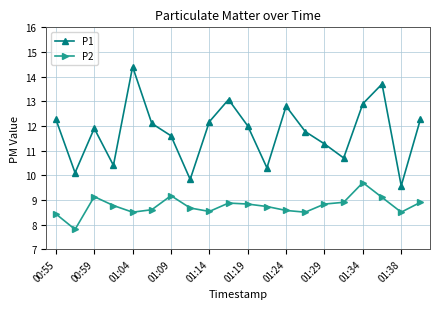

Reading left to right, transcribe all the data shown in this chart.

P1: 12.3	10.1	11.9	10.4	14.4	12.1	11.6	9.8	12.2	13.1	12.0	10.3	12.8	11.8	11.3	10.7	12.9	13.7	9.6	12.3
P2: 8.4	7.8	9.1	8.8	8.5	8.6	9.2	8.7	8.5	8.9	8.8	8.7	8.6	8.5	8.8	8.9	9.7	9.1	8.5	8.9